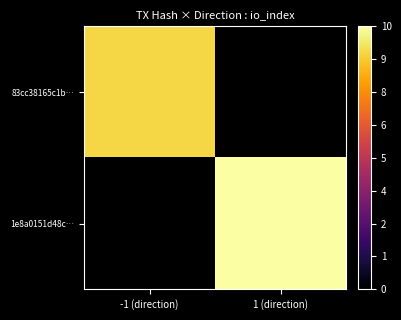

Rank the series by their average value, from lowest to highest.

83cc38165c1b…, 1e8a0151d48c…